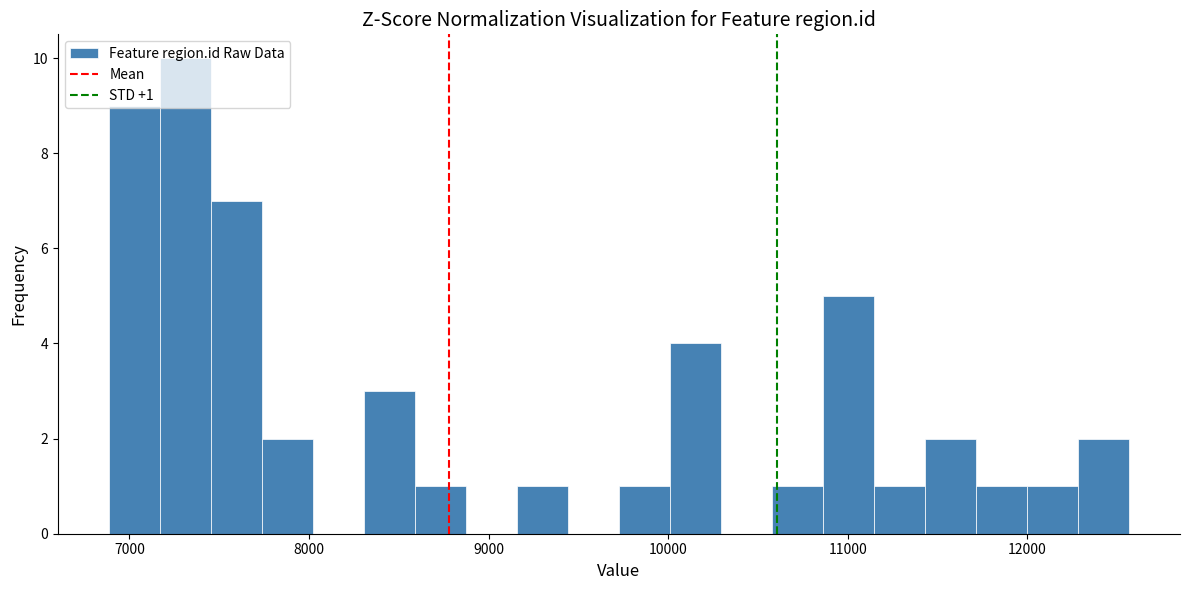

Read against the x-axis, roughly where is the centre of the tallest bar?

7300